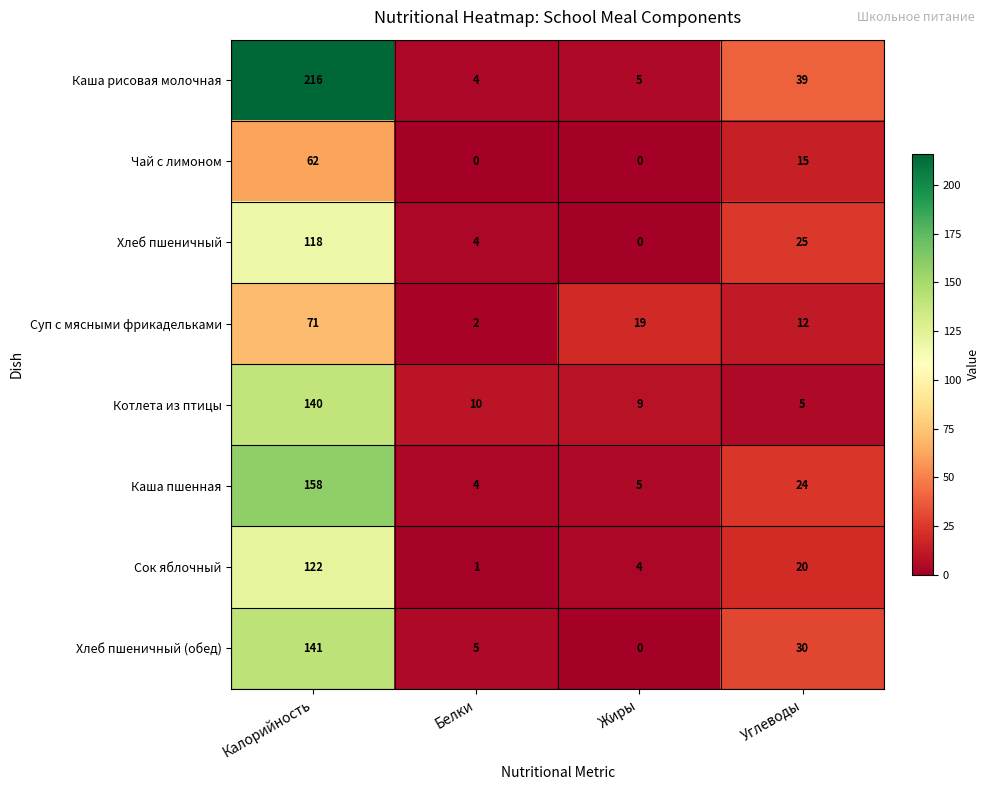

At which category is the sum across all series the highest?

Калорийность